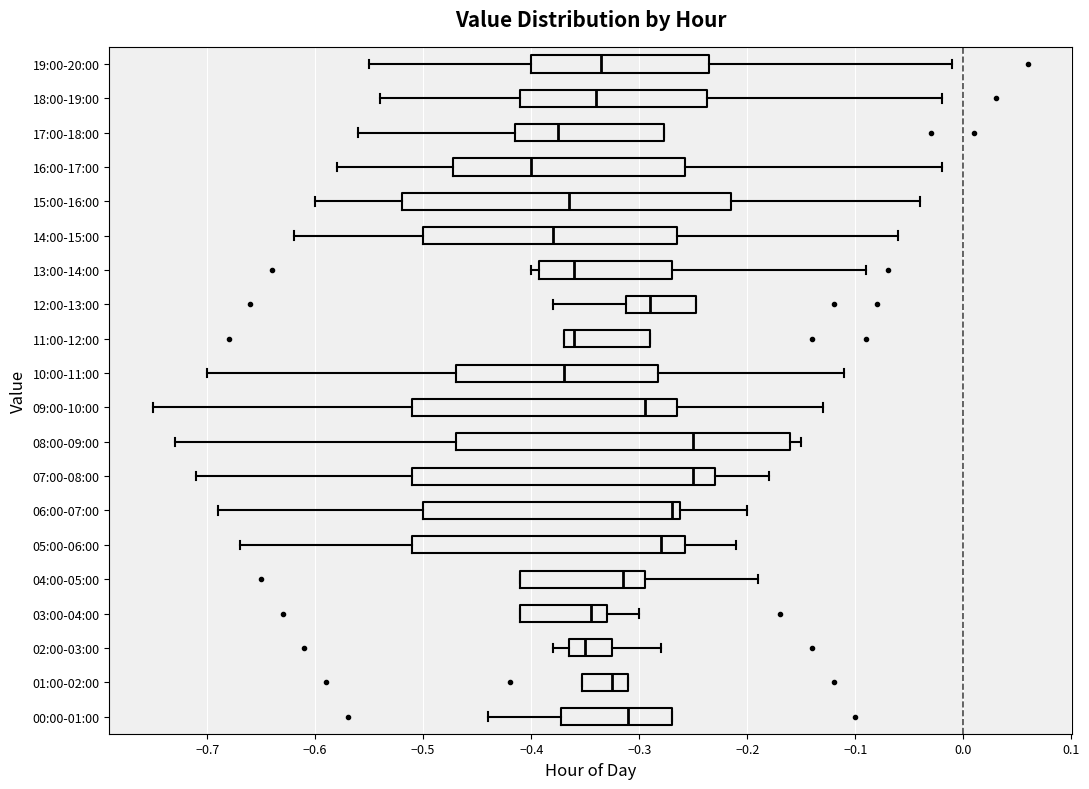

Which box has the furthest to the left median line?

16:00-17:00